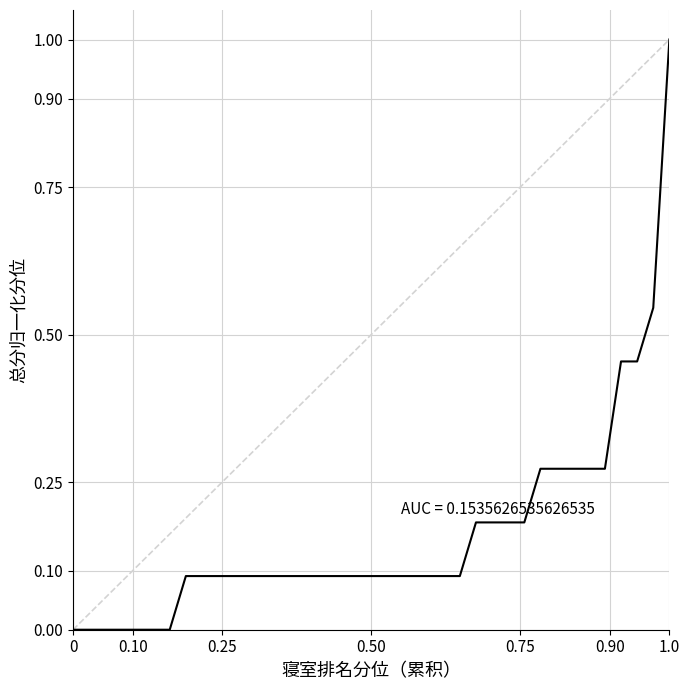

What is the difference between the second highest and minimum values?

0.5